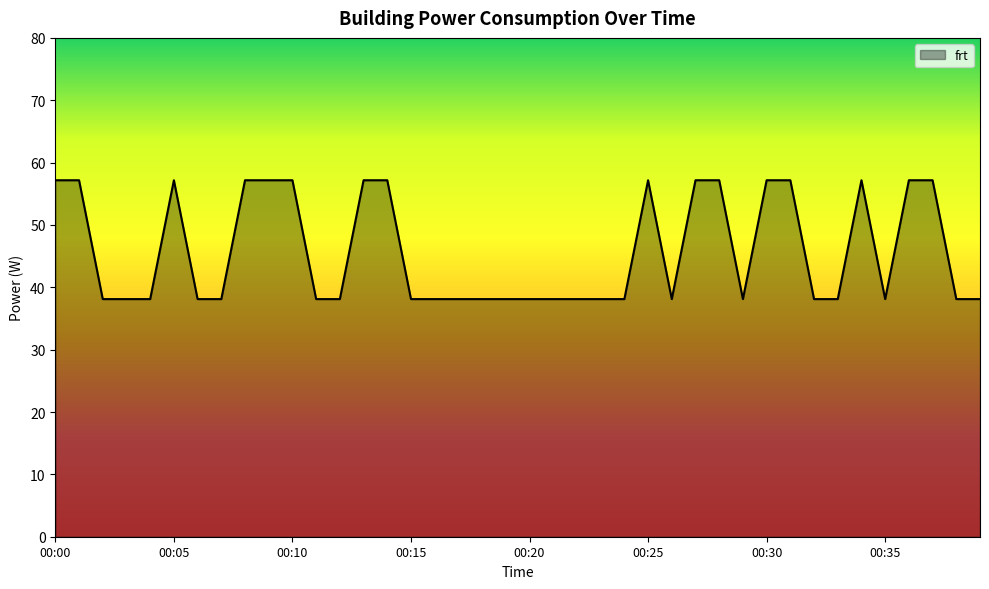

What is the maximum value shown in the chart?

57.2